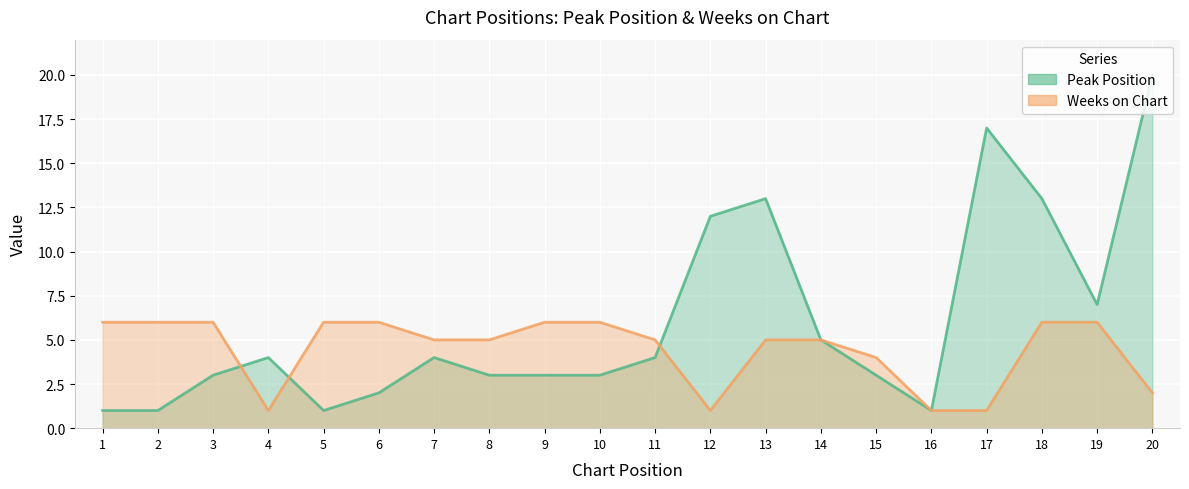

Reading left to right, extract all data points from this chart.

Peak Position: 1	1	3	4	1	2	4	3	3	3	4	12	13	5	3	1	17	13	7	20
Weeks on Chart: 6	6	6	1	6	6	5	5	6	6	5	1	5	5	4	1	1	6	6	2